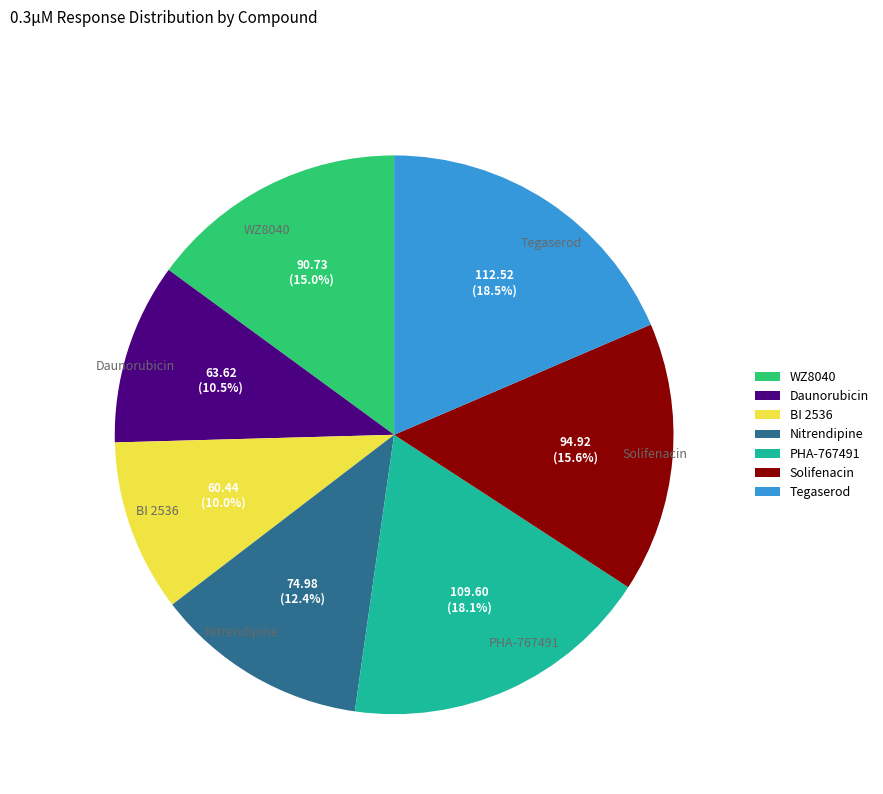

Approximately how many times larger is the value at Daunorubicin compared to WZ8040?

0.7